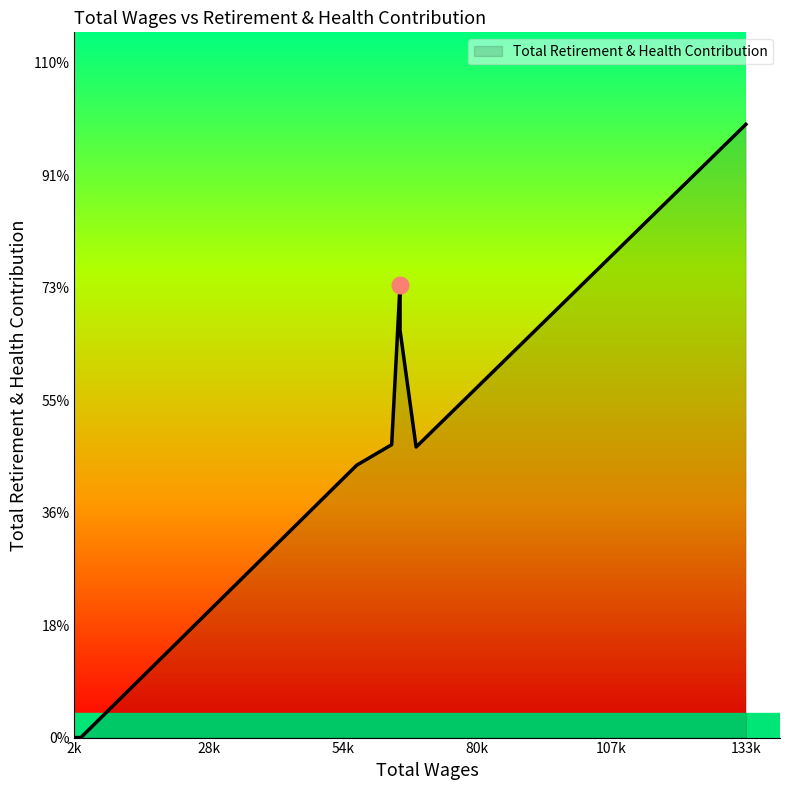

Does the chart display data point markers on the line(s)?

No